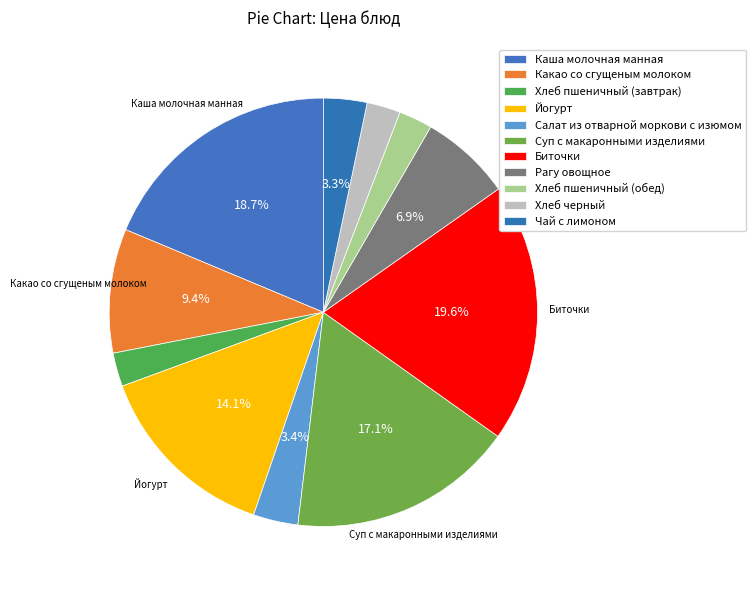

Between Какао со сгущеным молоком and Салат из отварной моркови с изюмом, which is larger?

Какао со сгущеным молоком